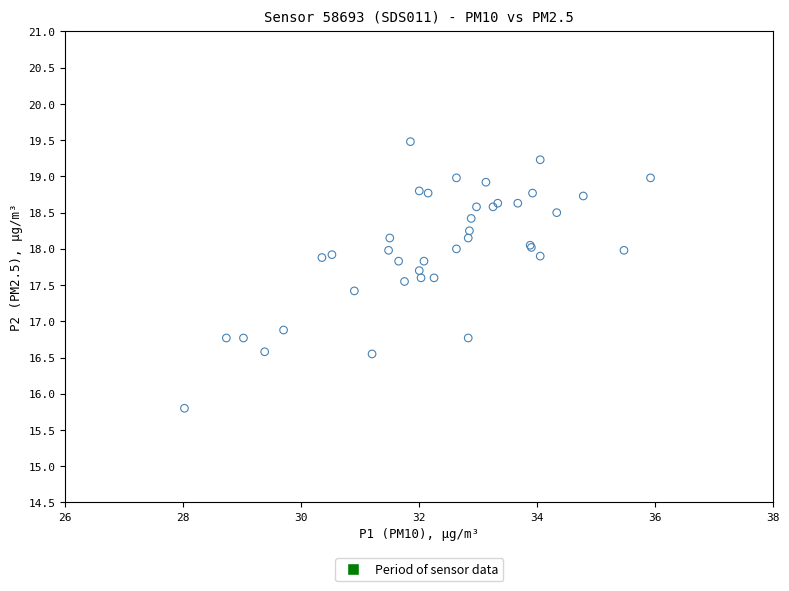

What Y value in the scatter plot is closest to 17?

16.9